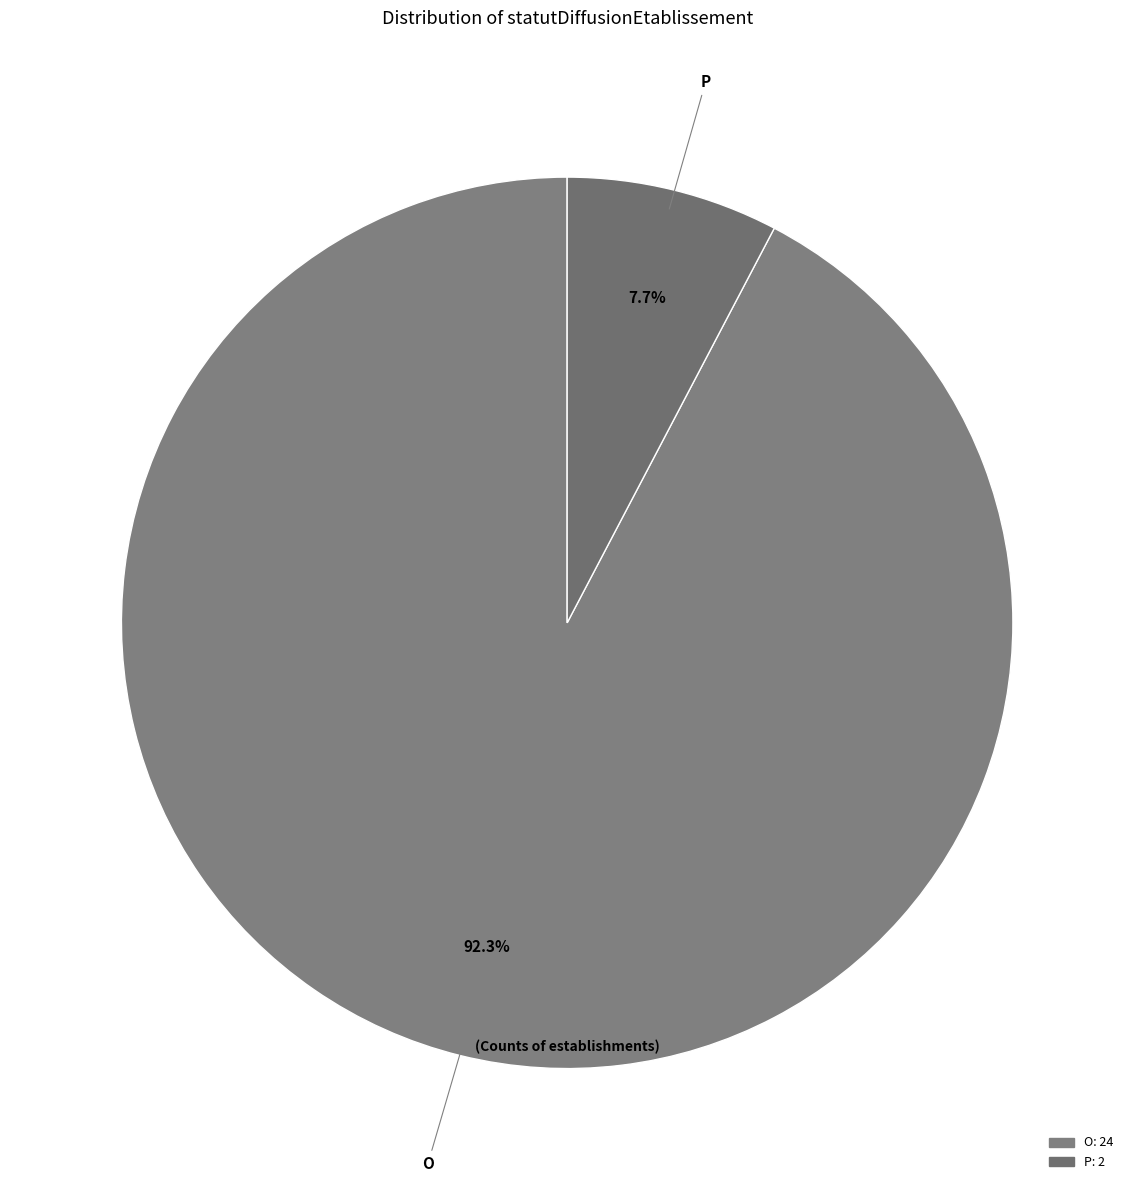

Approximately how many times larger is the value at O compared to P?

12.0